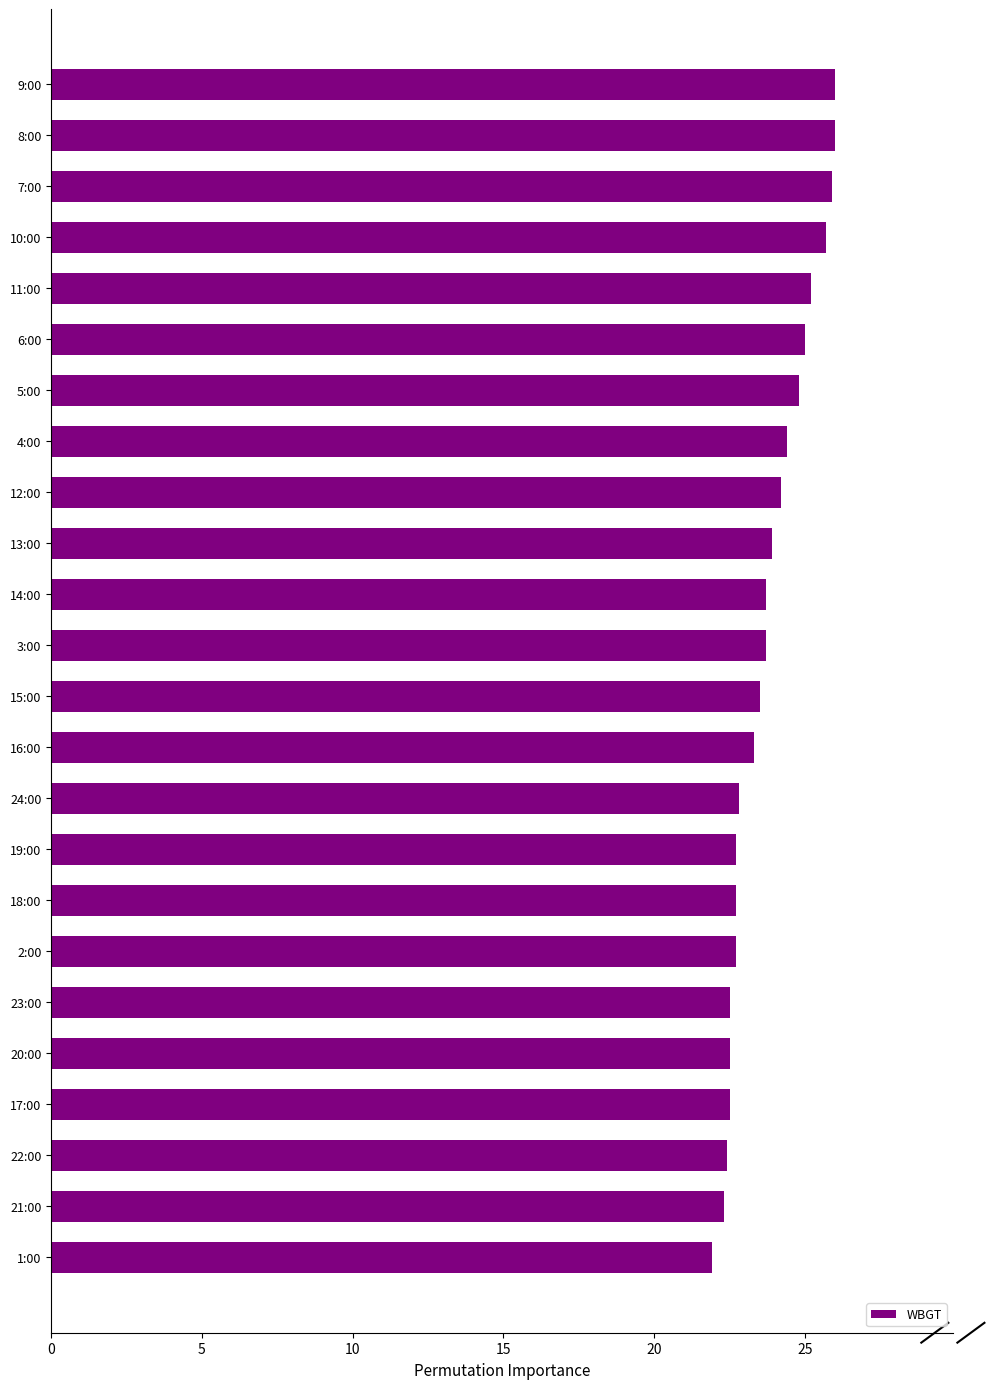

The value at 12:00 is 34.8. True or false?

False